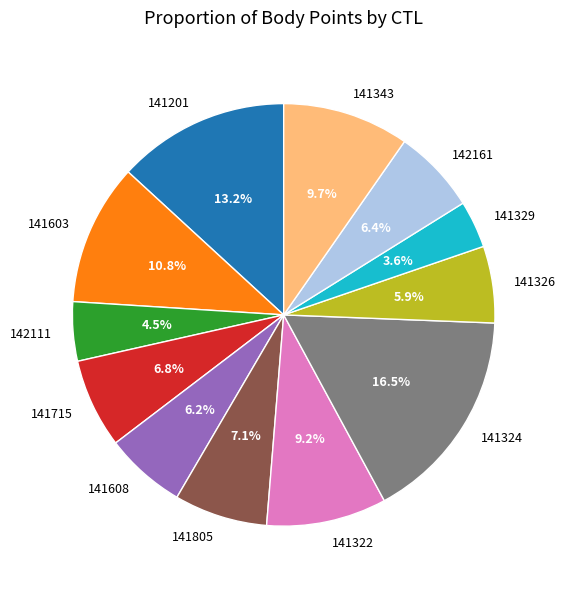

To the nearest percent, what is the difference between the 141329 and 141715 slice percentages?

3%